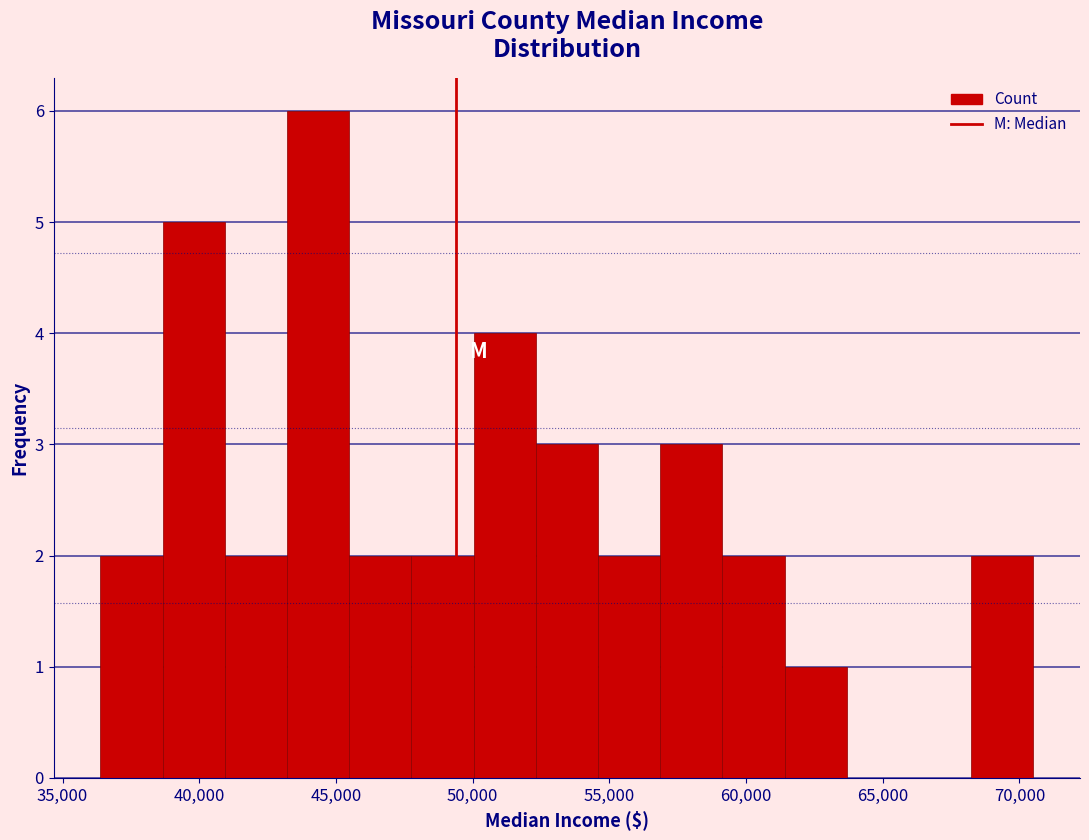

Reading left to right, transcribe this chart: for each bar, give the range it covers on the x-axis and its height. Neither the bar edges nor the heights are printed on the chart, so give them approximately, as read against the axes.

36500 to 38500: 2
38500 to 41000: 5
41000 to 43000: 2
43000 to 45500: 6
45500 to 48000: 2
48000 to 50000: 2
50000 to 52500: 4
52500 to 54500: 3
54500 to 57000: 2
57000 to 59000: 3
59000 to 61500: 2
61500 to 63500: 1
63500 to 66000: 0
66000 to 68000: 0
68000 to 70500: 2